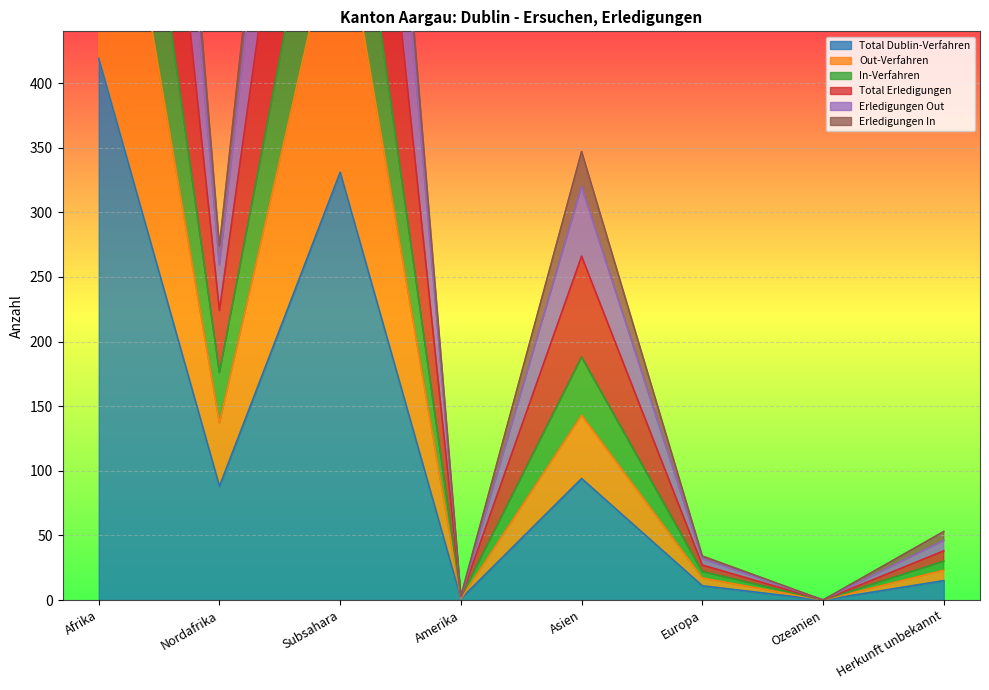

What is the label of the 1st point from the left?

Afrika